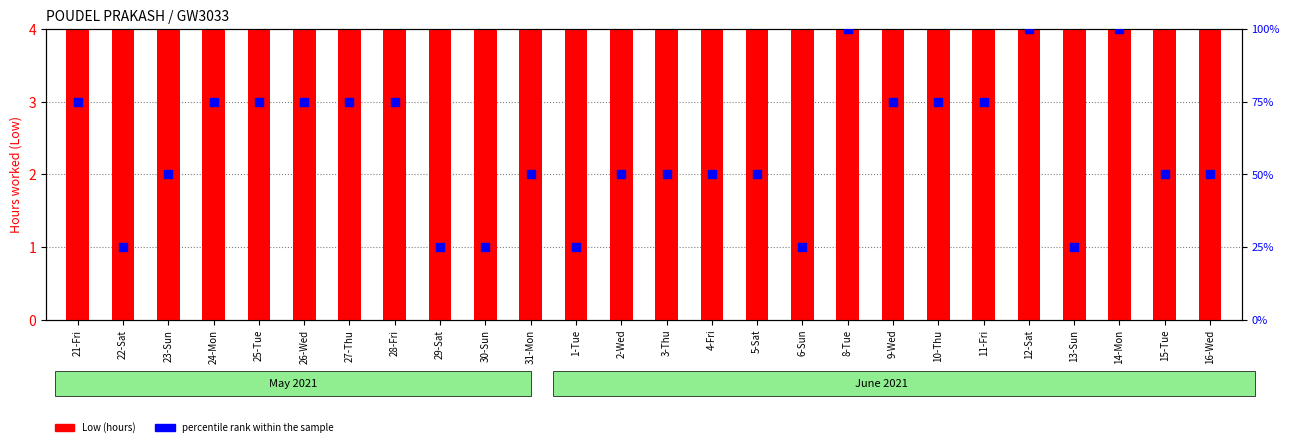

What is the total value across all series at 12-Sat?

114.2